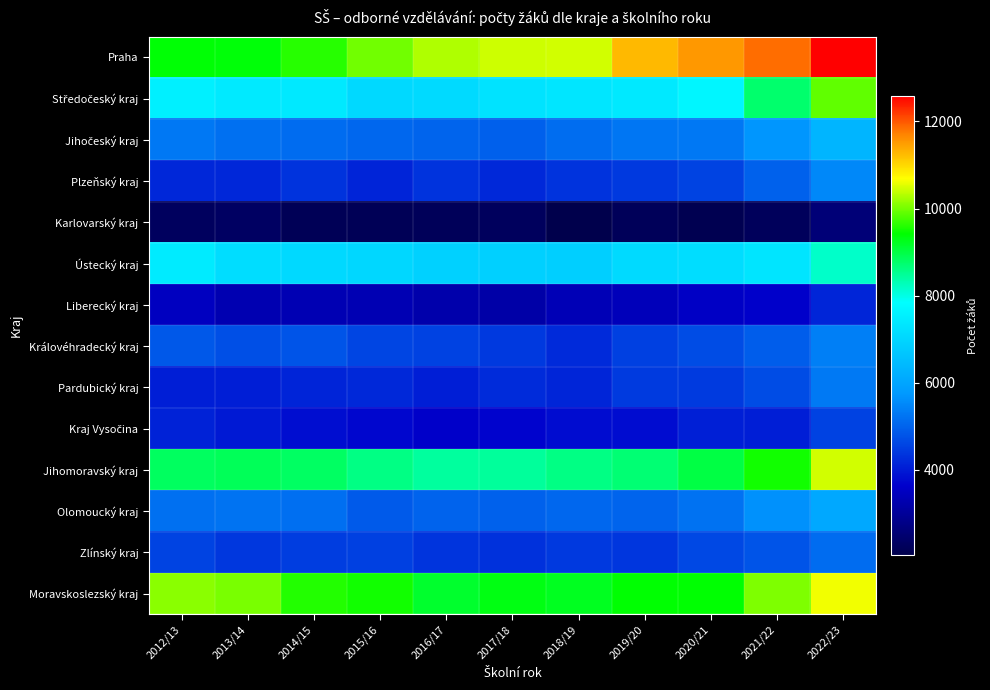

What is the difference between the highest and lowest values at 2016/17?

8066